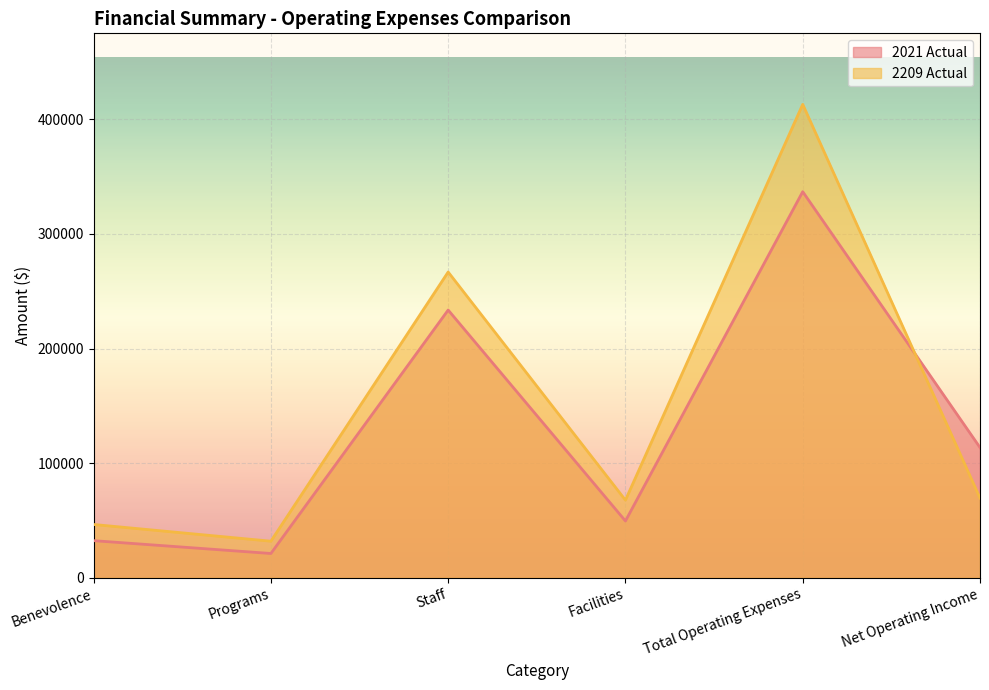

What is the label of the 1st point from the left?

Benevolence